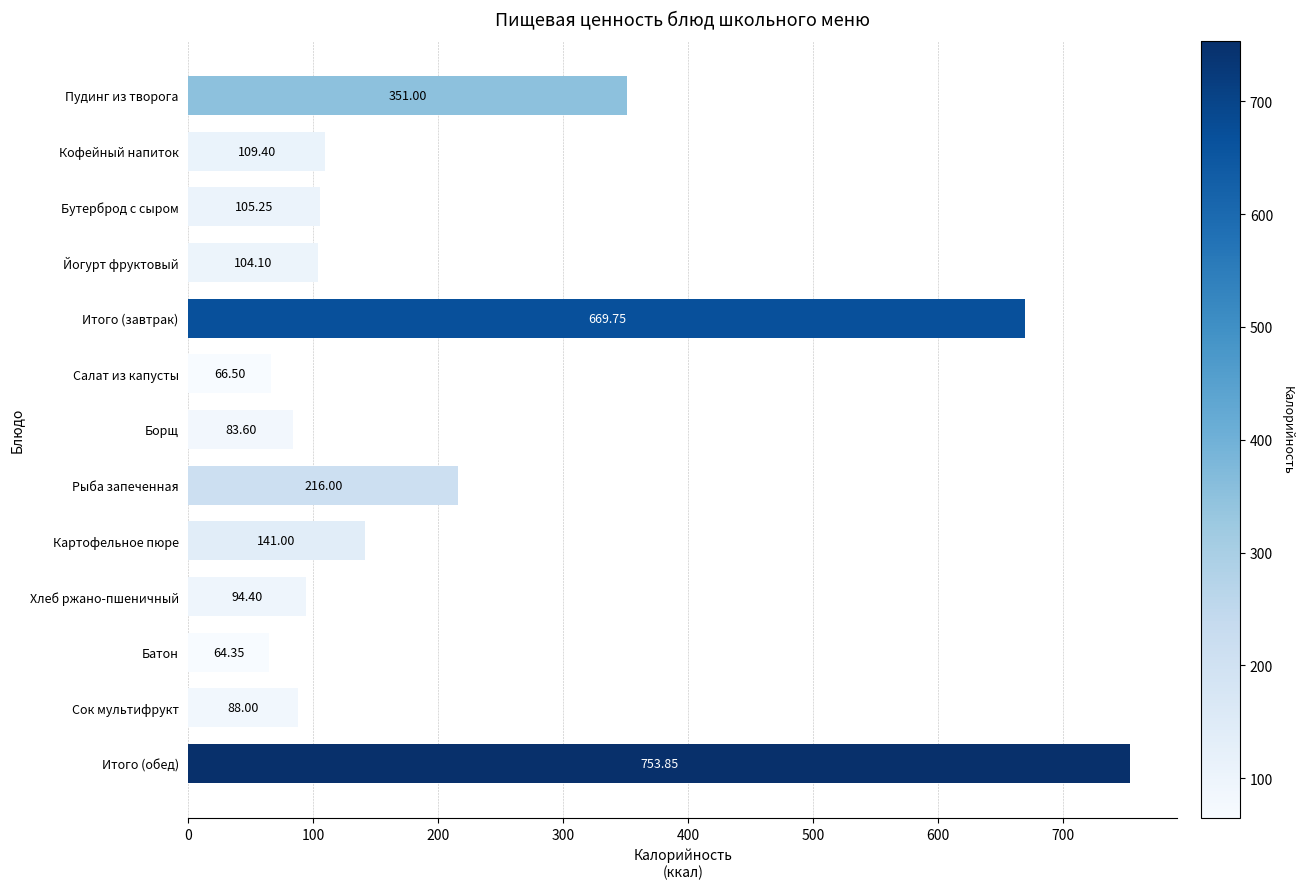

List the labels in order of value, smallest first.

Батон, Салат из капусты, Борщ, Сок мультифрукт, Хлеб ржано-пшеничный, Йогурт фруктовый, Бутерброд с сыром, Кофейный напиток, Картофельное пюре, Рыба запеченная, Пудинг из творога, Итого (завтрак), Итого (обед)